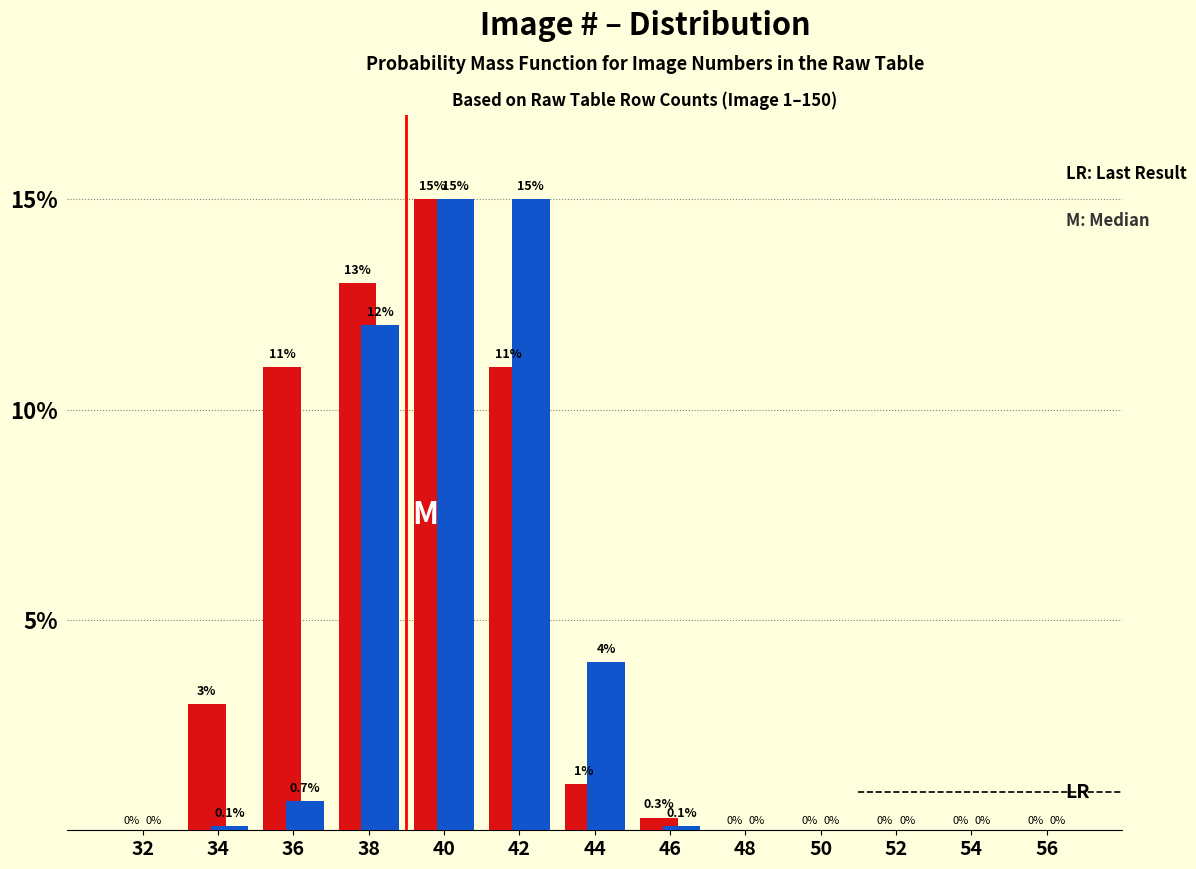

What is the greatest value displayed?

15.0